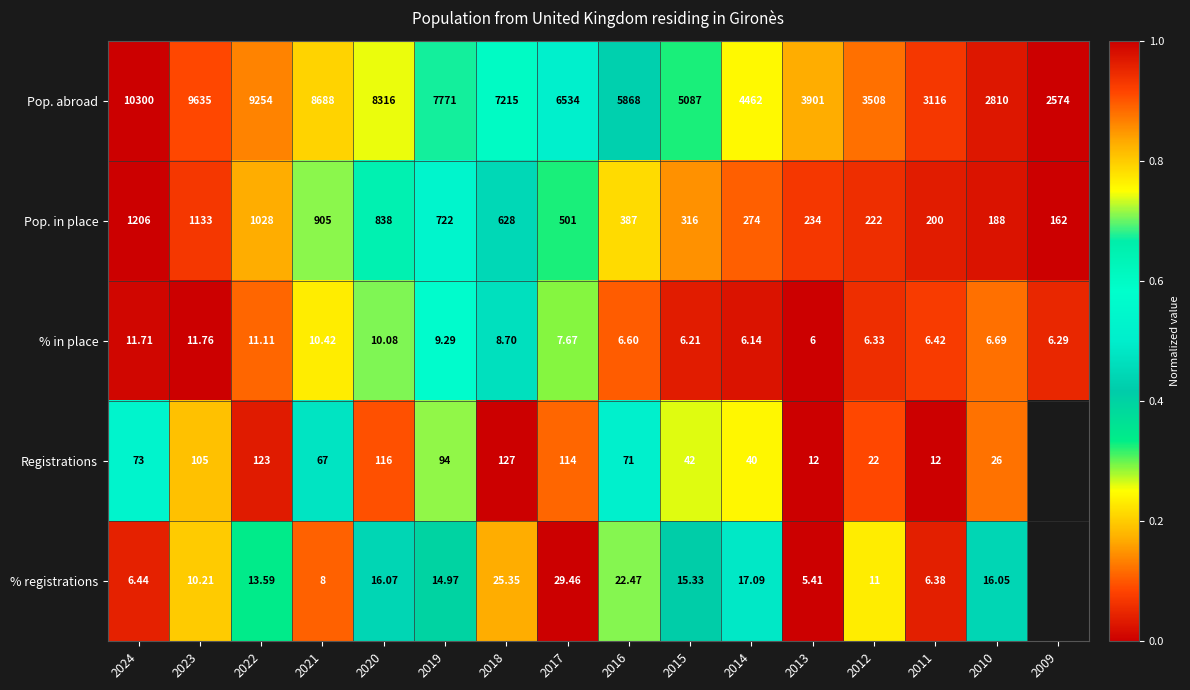

Between 2019 and 2011, which series saw the biggest shift?

Pop. abroad